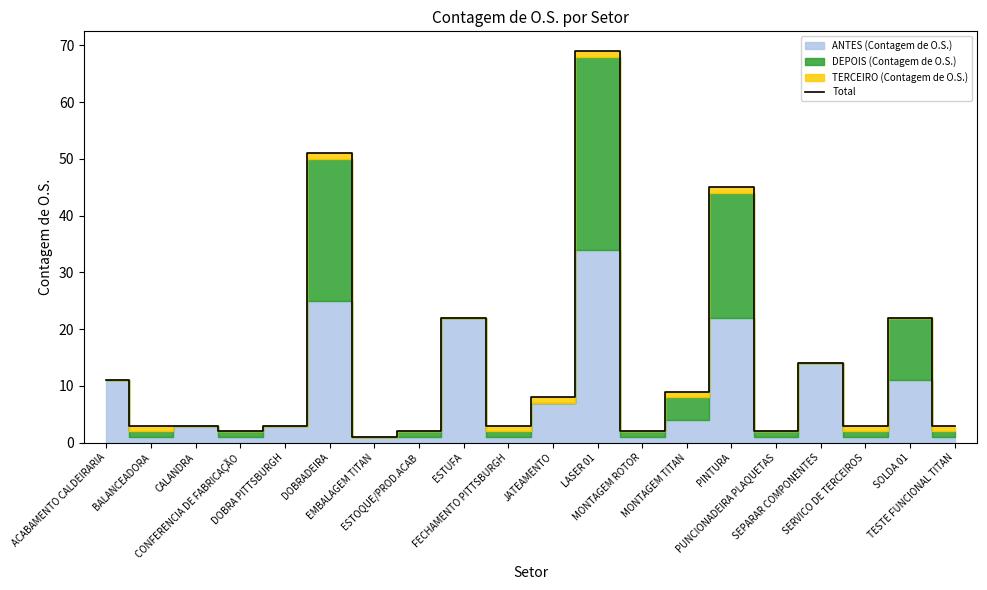

Which has a higher value, SOLDA 01 or DOBRADEIRA?

DOBRADEIRA